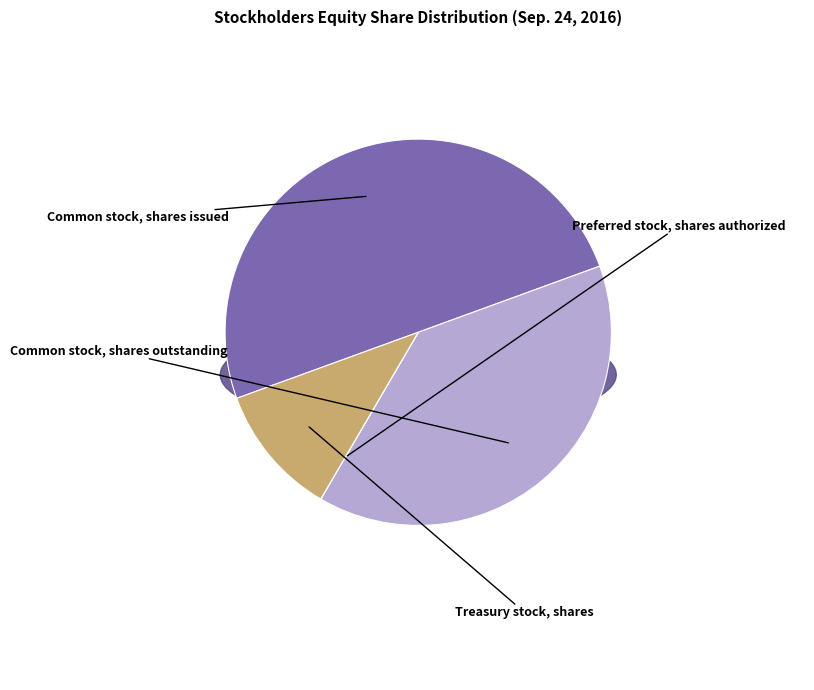

Which category has the smallest portion of the pie?

Preferred stock, shares authorized